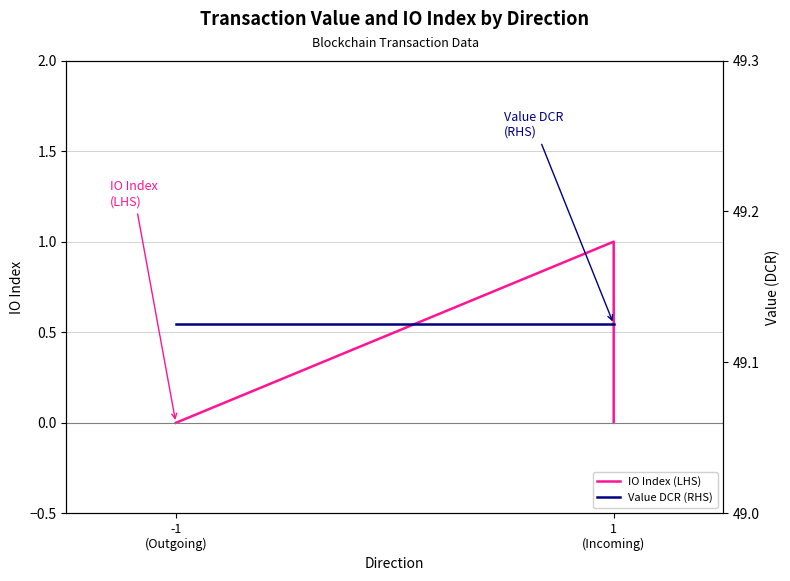

Does the chart display data point markers on the line(s)?

No